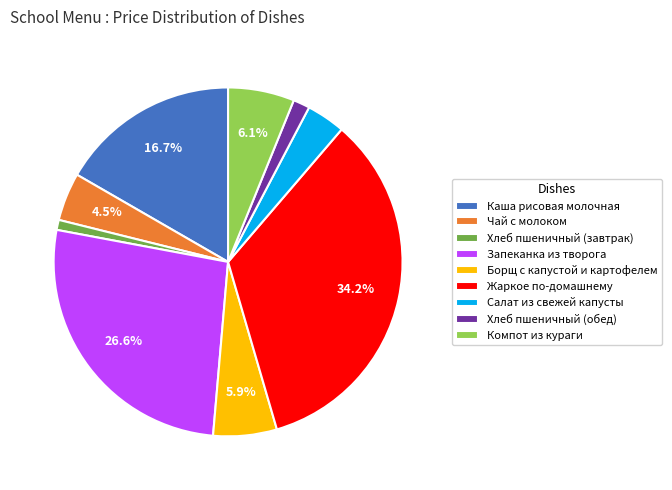

Which category has the biggest portion of the pie?

Жаркое по-домашнему